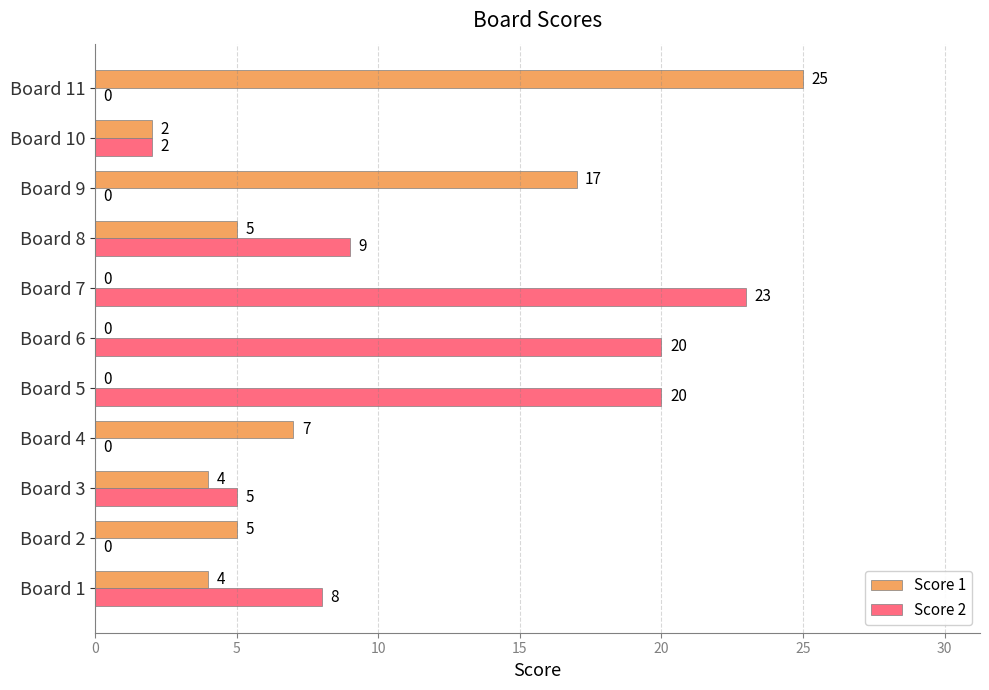

Which series has the largest total across all categories?

Score 2